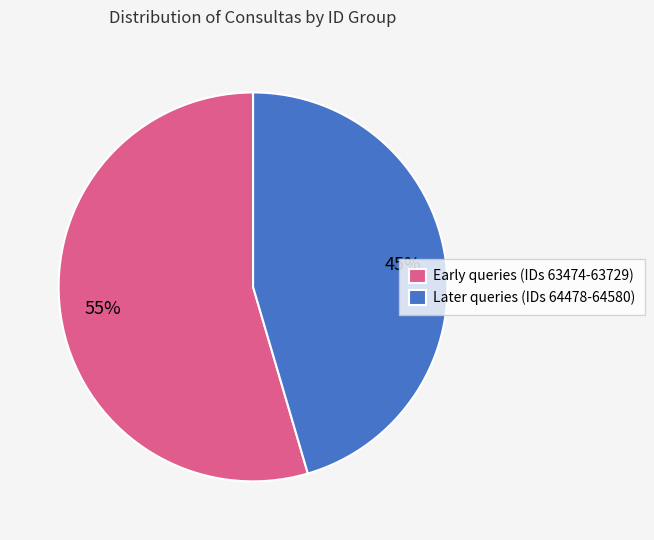

What is the majority slice?

Early queries (IDs 63474-63729)